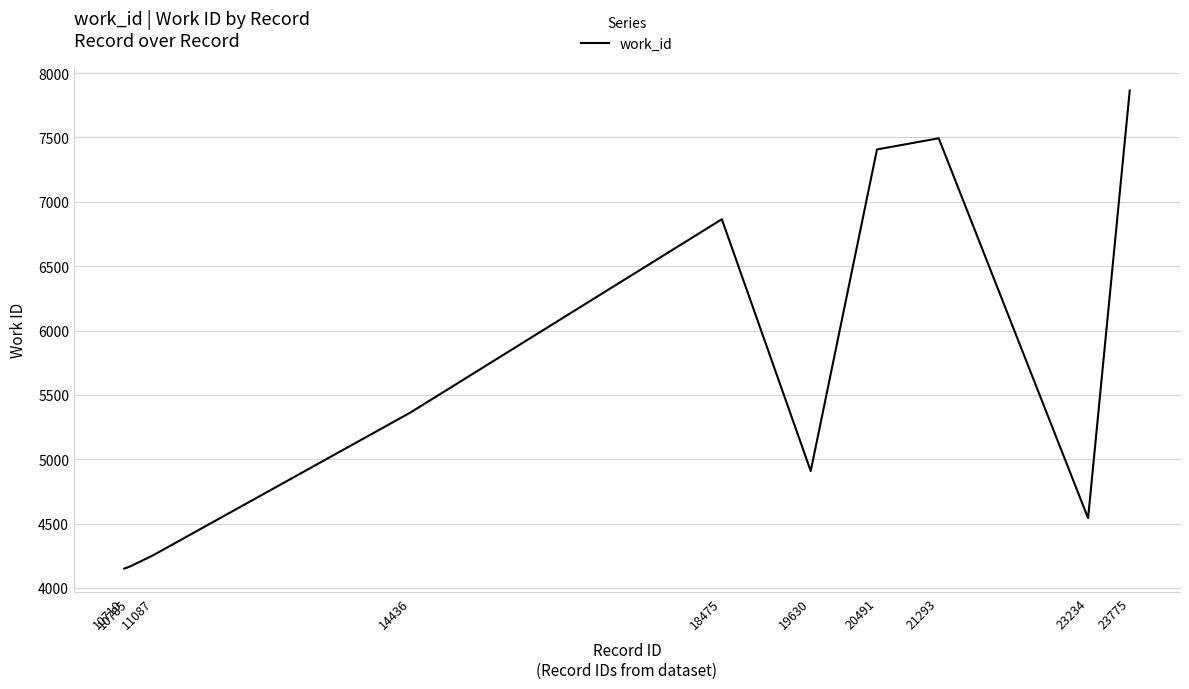

What is the ratio of the value at 18475 to the value at 10710?

1.7